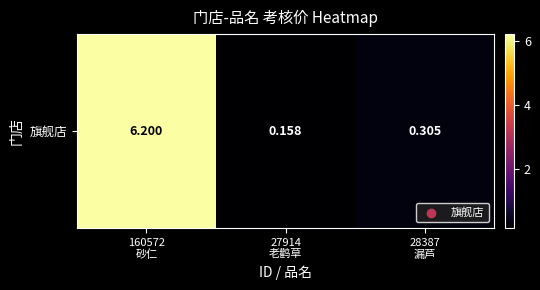

True or false: the data shows 6.2 at 160572
砂仁.

True